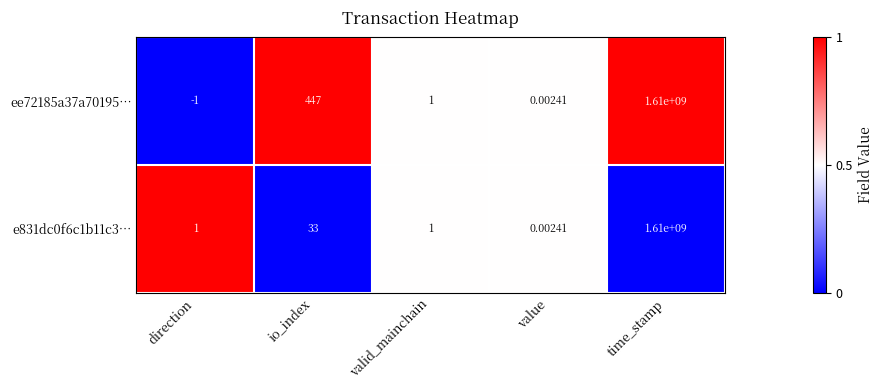

Between direction and valid_mainchain, which series saw the biggest shift?

ee72185a37a70195…